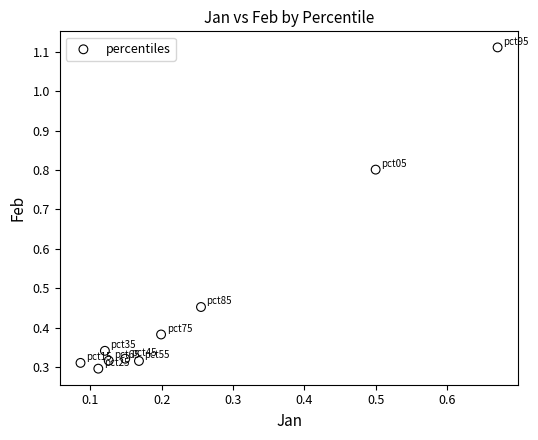

What is the range of Y values (max minus min)?

0.8